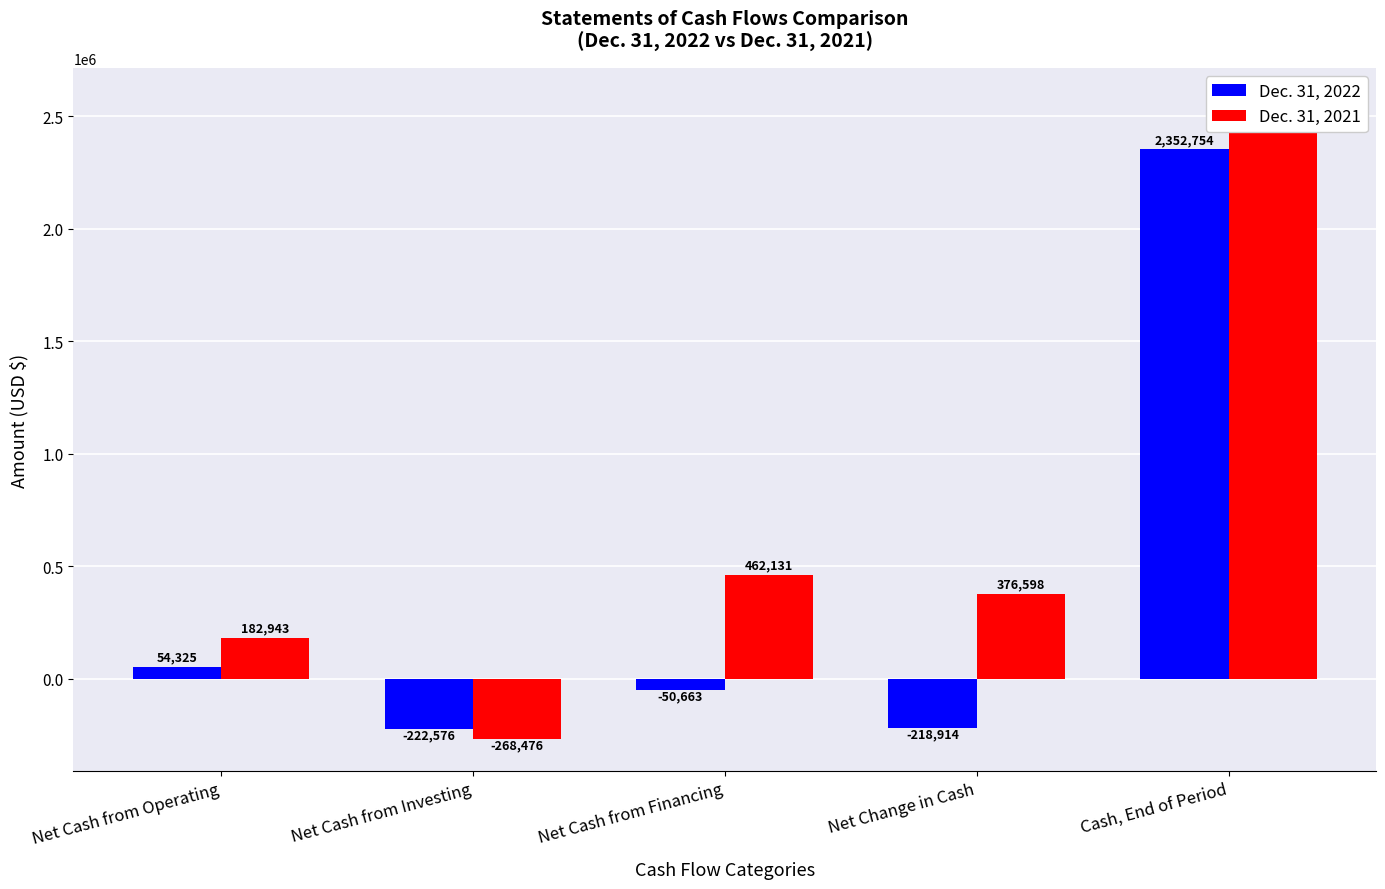

The Dec. 31, 2021 series shows 462131 at Net Cash from Financing. True or false?

True